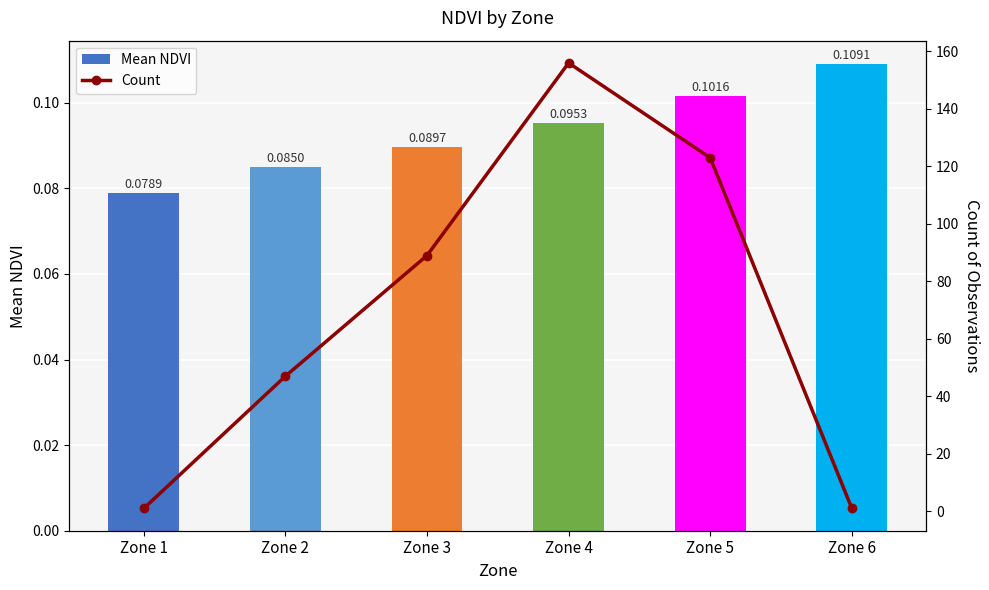

What are all the series names shown in the legend?

Mean NDVI, Count